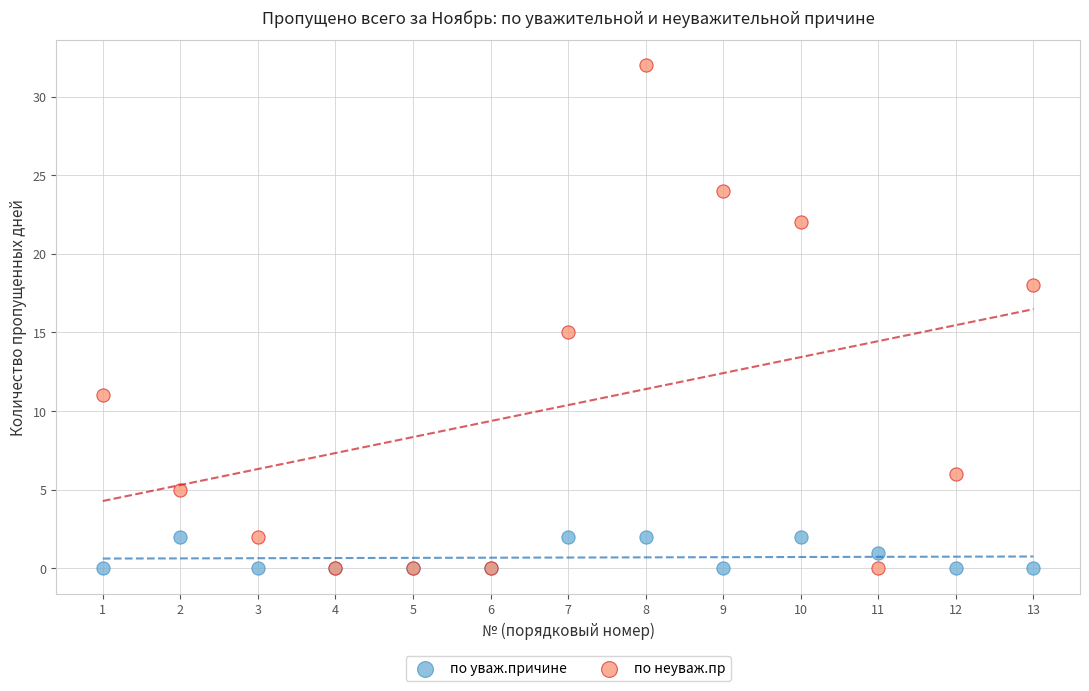

In the по неуваж.пр series, what Y value is closest to 16?

15